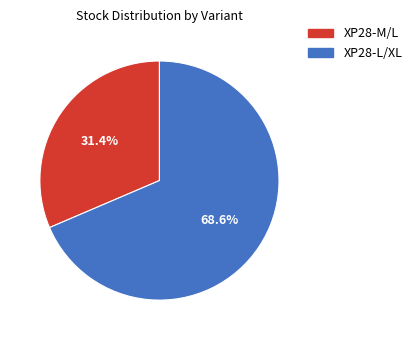

What percentage do XP28-M/L and XP28-L/XL together represent?

100.0%